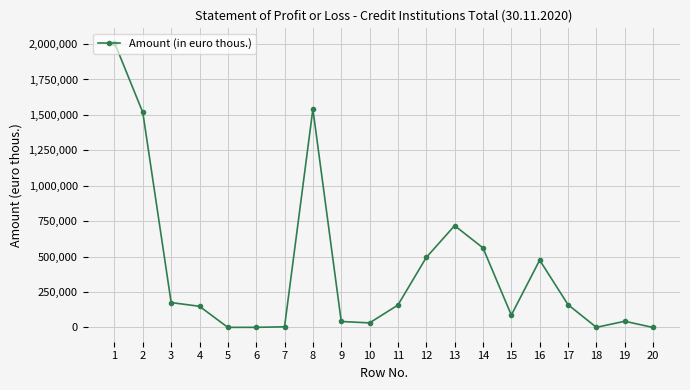

What is the value of the 14th point from the left?

560852